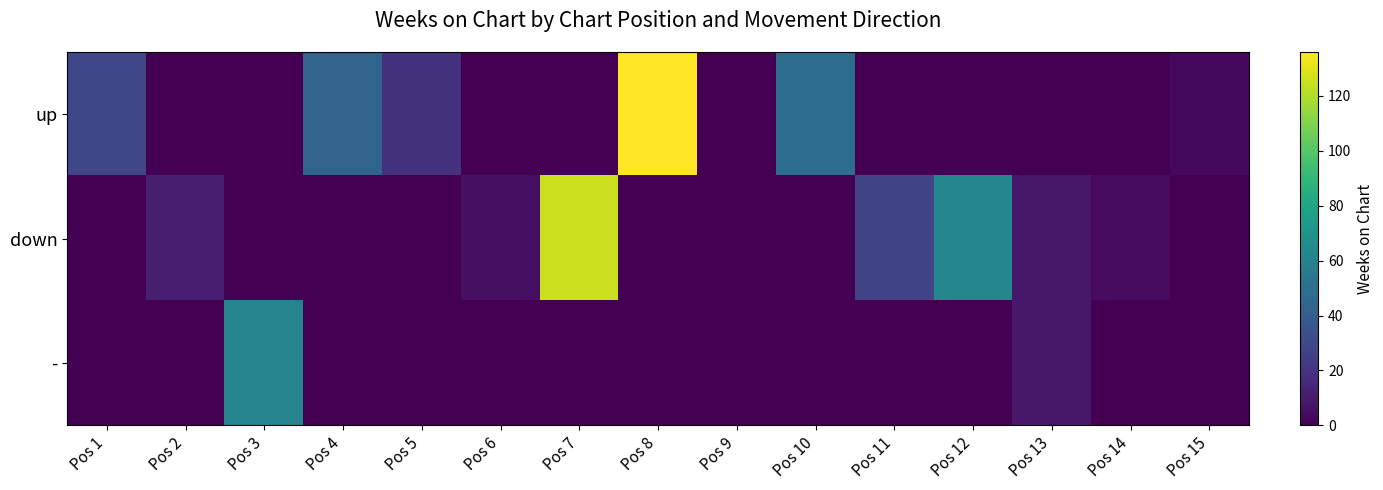

At Pos 13, list the series in order from smallest to largest.

up, down, -